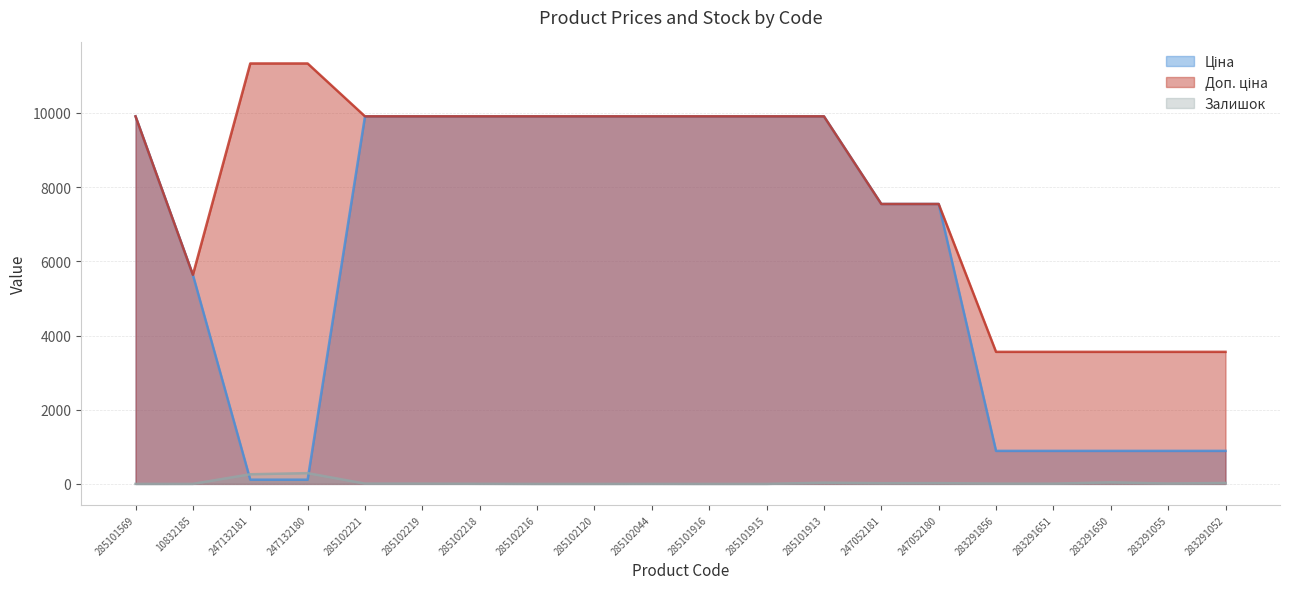

At which label does Доп. ціна reach its peak?

247132181